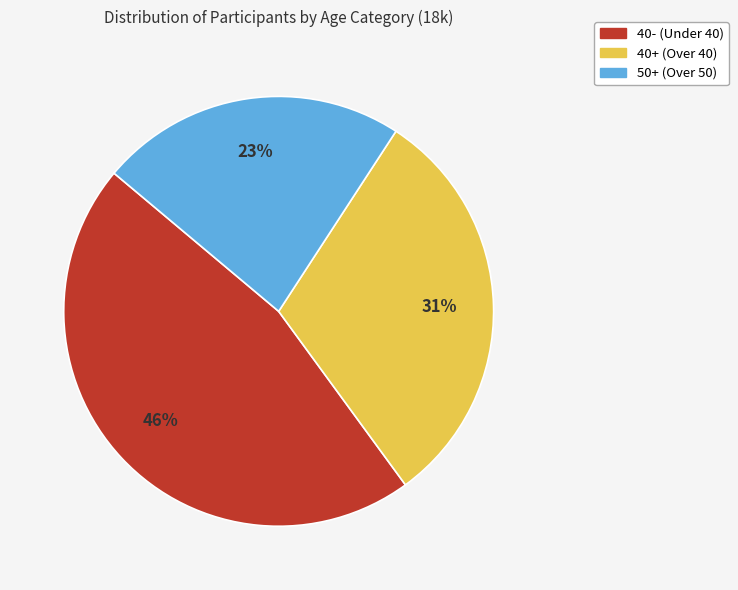

True or false: 50+ accounts for 23% of the total.

True